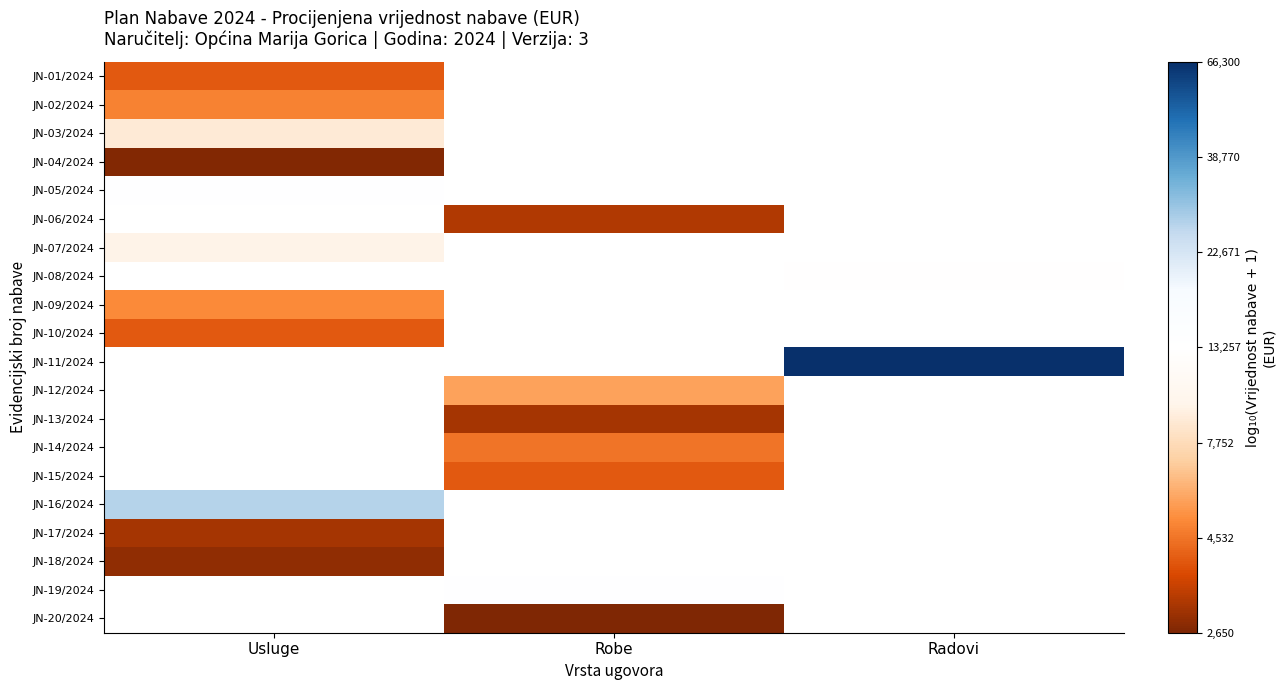

How many data points does each series have?

3